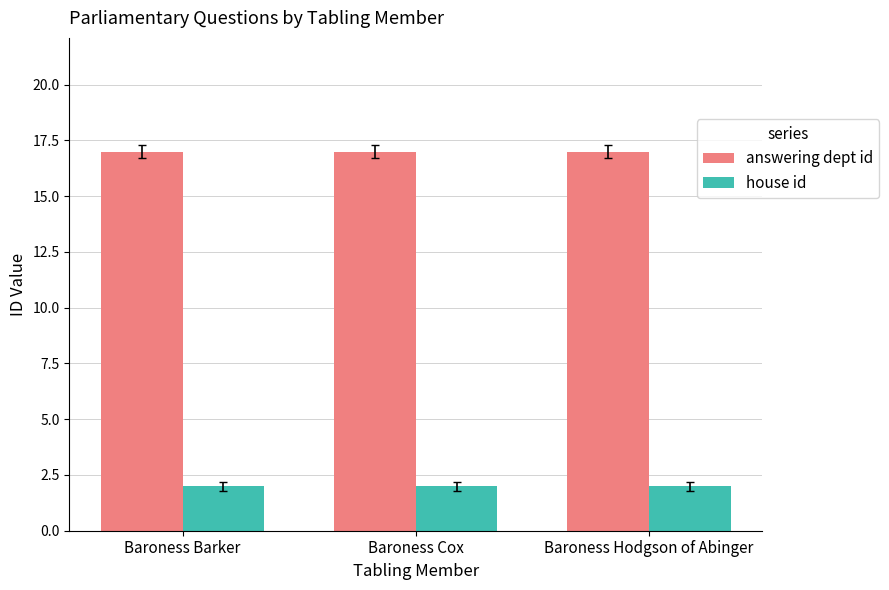

At Baroness Barker, list the series in order from largest to smallest.

answering dept id, house id